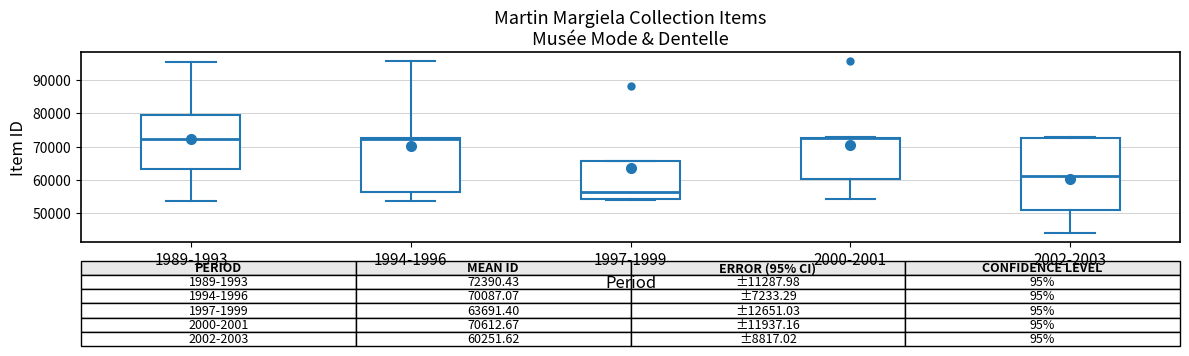

Comparing the boxes themselves (not the whiskers), which one is the tallest?

2002-2003